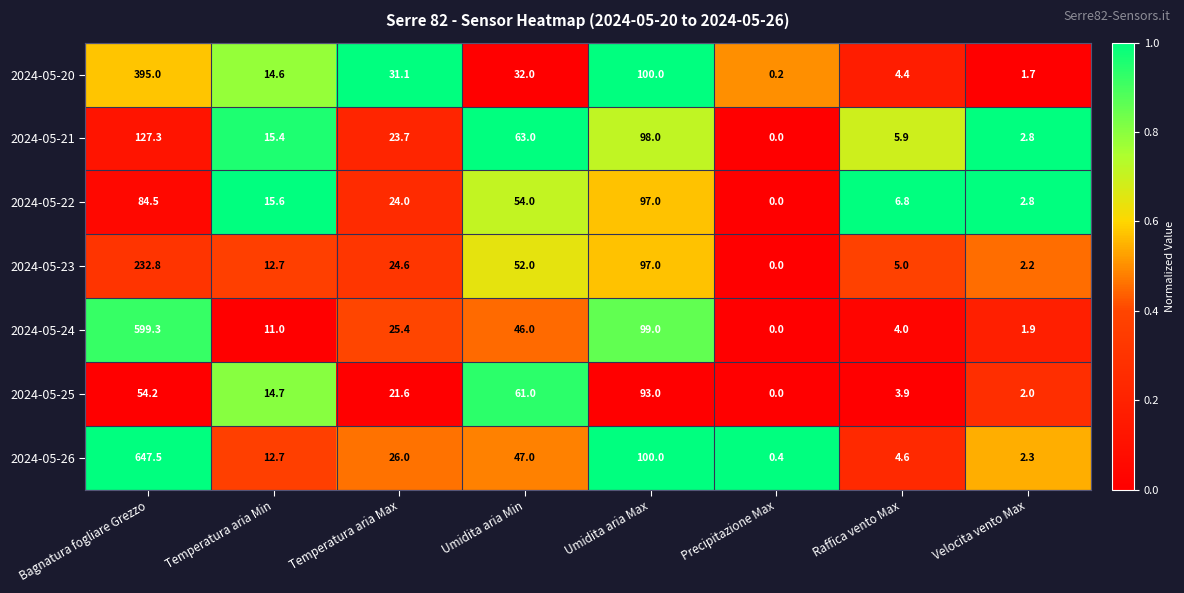

Count the number of data series in this chart.

7